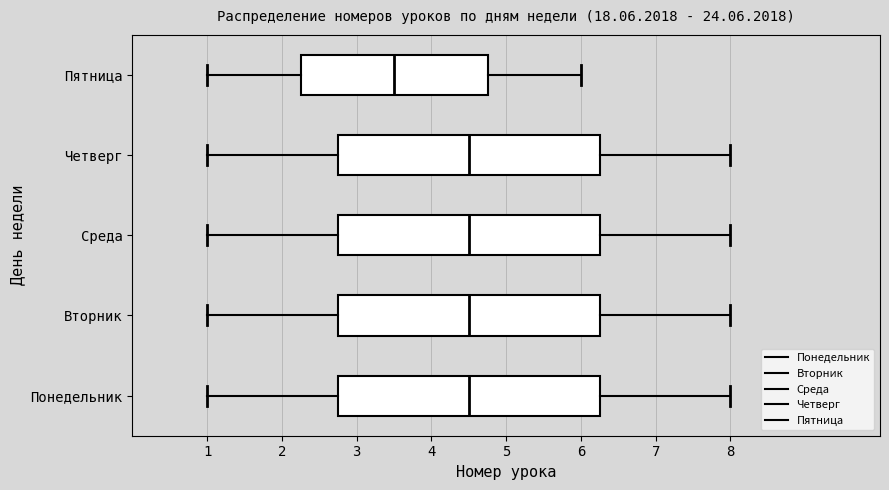

Reading bottom to top, transcribe this box plot: for each box, give where its median line is, the range the box spans, and where its two whiskers end, as read against the x-axis. The values are not printed on the chart, so give them approximately, as read against the axis.

Понедельник: median 4.5, box 2.8 to 6.3, whiskers 1.0 to 8.0
Вторник: median 4.5, box 2.8 to 6.3, whiskers 1.0 to 8.0
Среда: median 4.5, box 2.8 to 6.3, whiskers 1.0 to 8.0
Четверг: median 4.5, box 2.8 to 6.3, whiskers 1.0 to 8.0
Пятница: median 3.5, box 2.3 to 4.8, whiskers 1.0 to 6.0